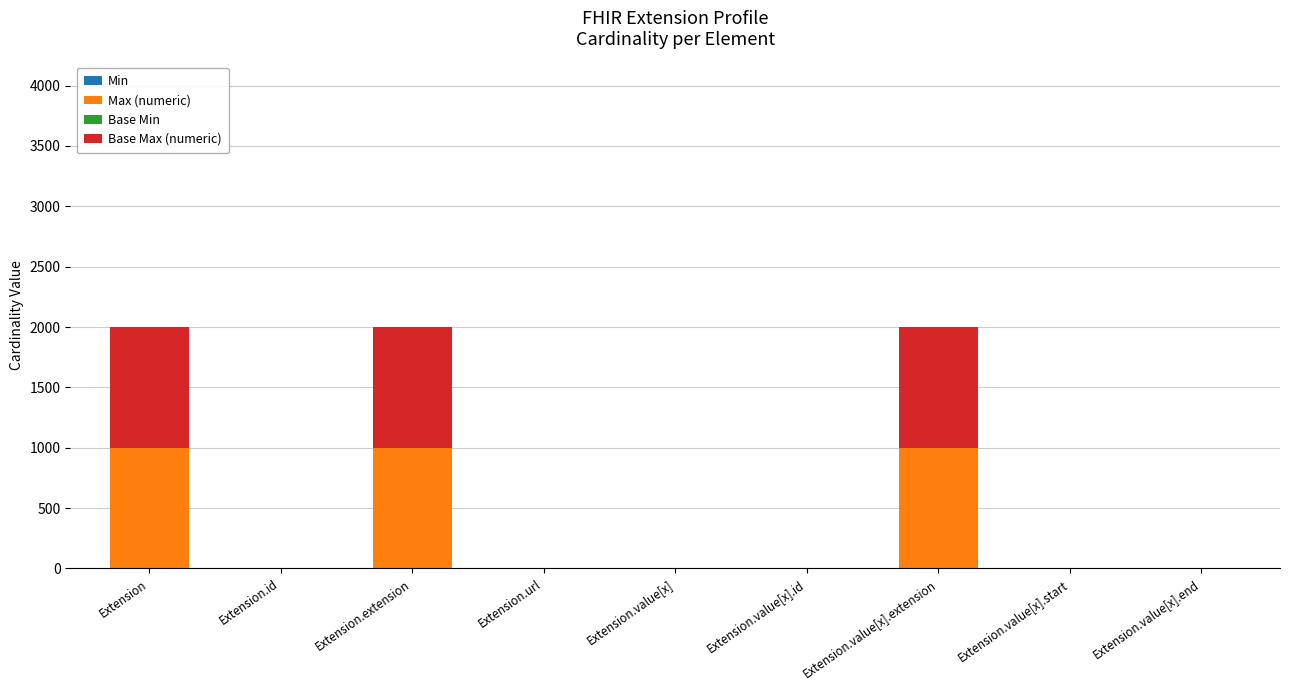

What is the total value across all series at Extension.extension?

1998